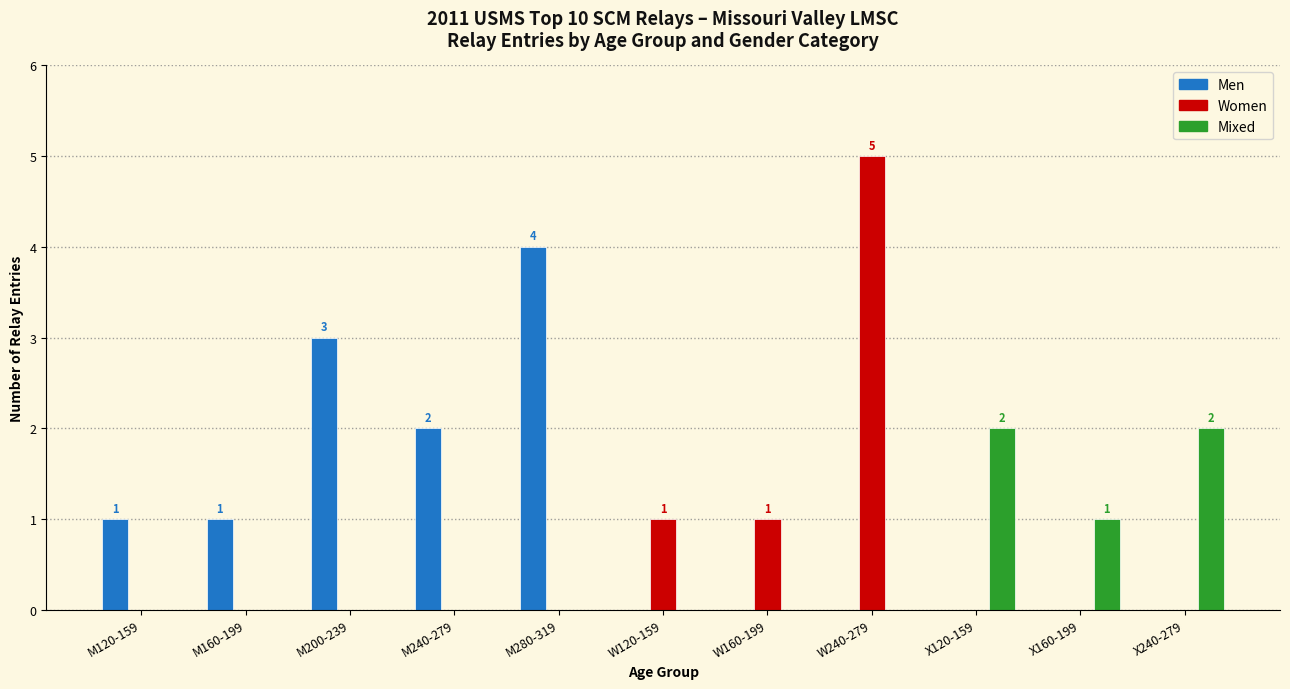

What are all the series names shown in the legend?

Men, Women, Mixed